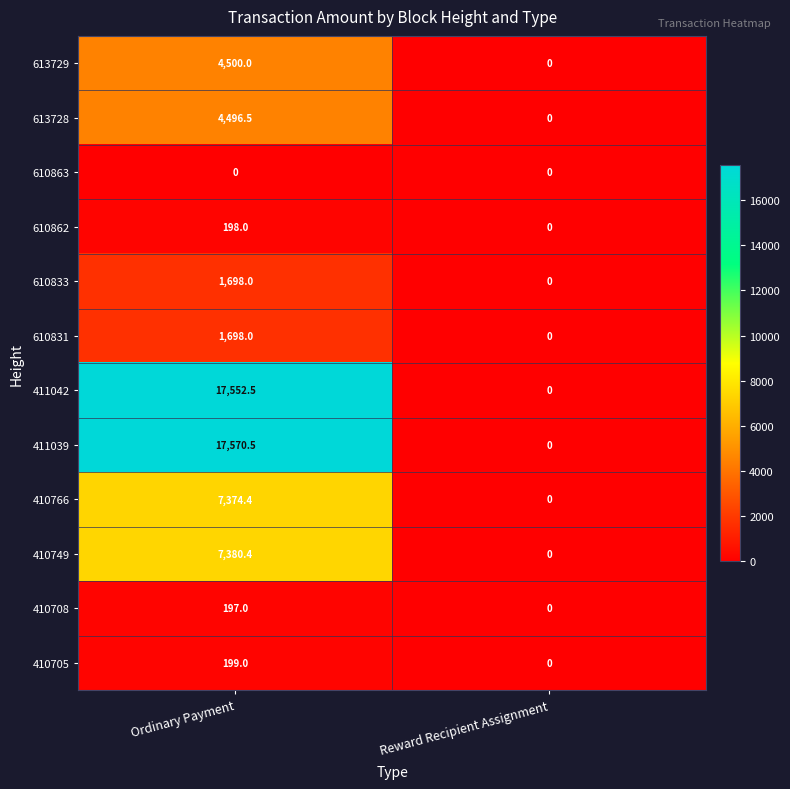

At which category is the sum across all series the highest?

Ordinary Payment